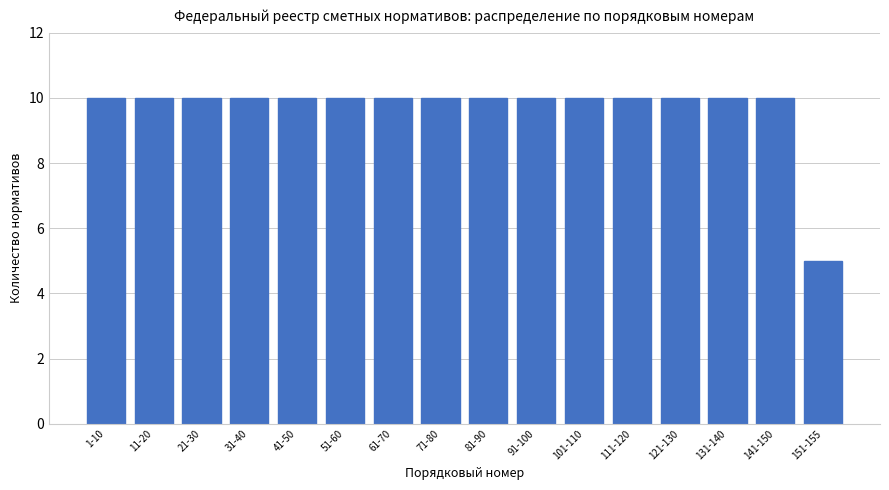

Reading left to right, transcribe all the data shown in this chart.

10	10	10	10	10	10	10	10	10	10	10	10	10	10	10	5